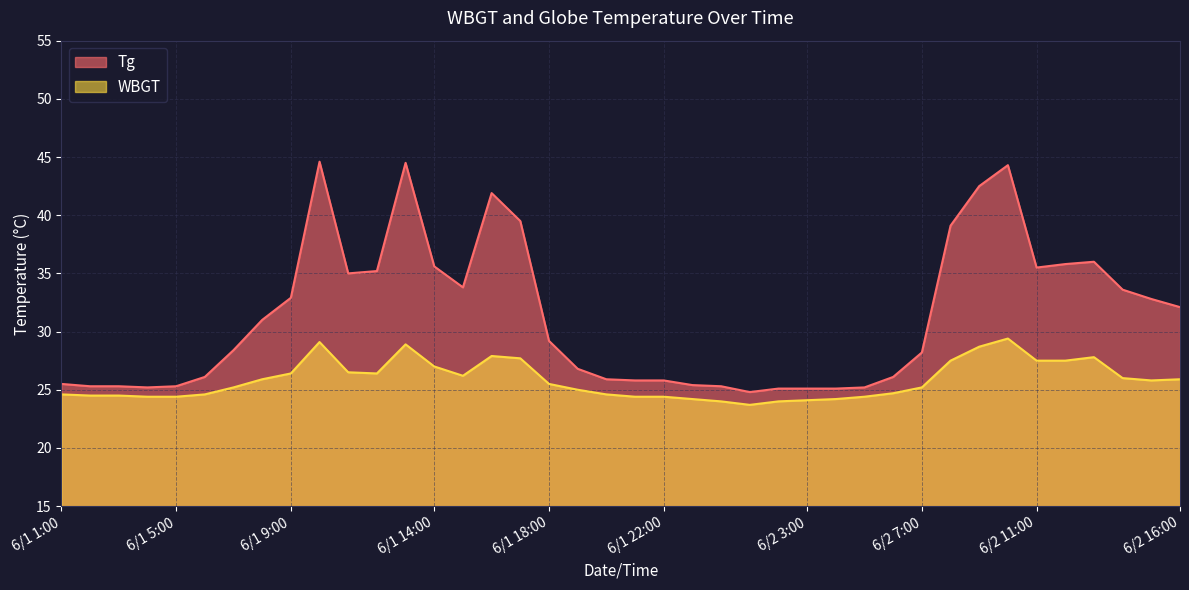

How many data points in WBGT are less than 25?

17